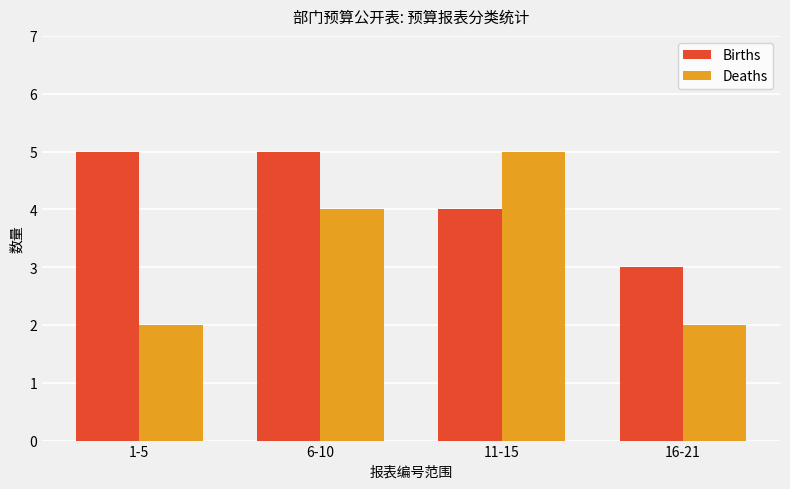

What is the sum of all Deaths values?

13